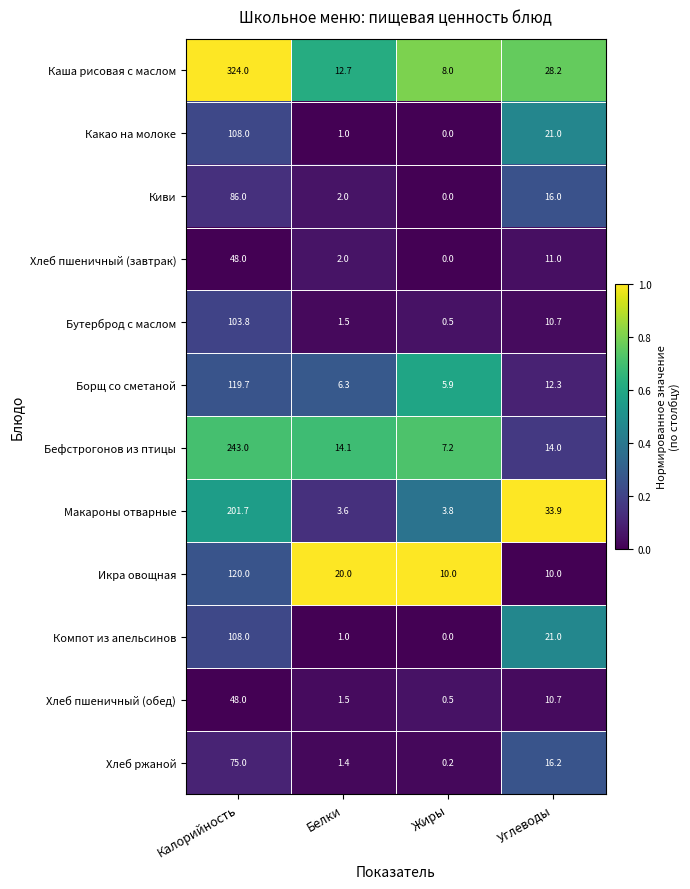

At which category is the sum across all series the highest?

Калорийность